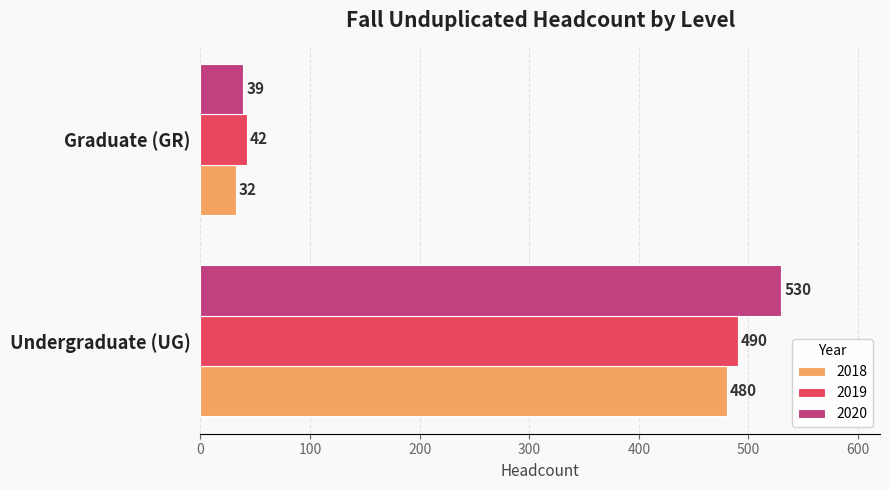

What is the lowest value of the 2020 series?

39